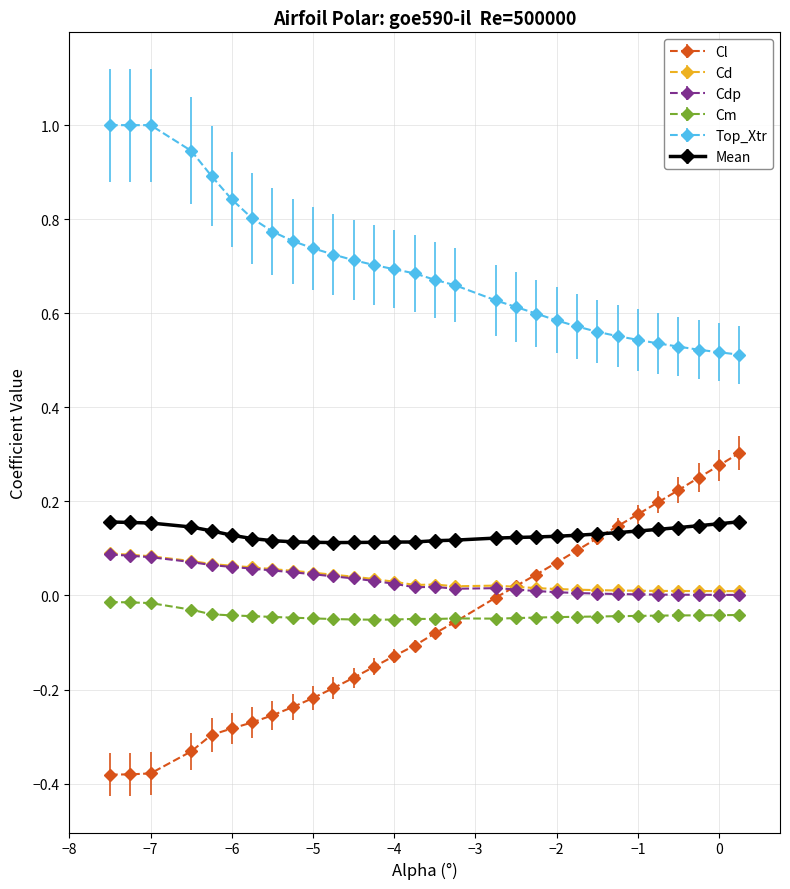

What are all the series names shown in the legend?

Cl, Cd, Cdp, Cm, Top_Xtr, Mean